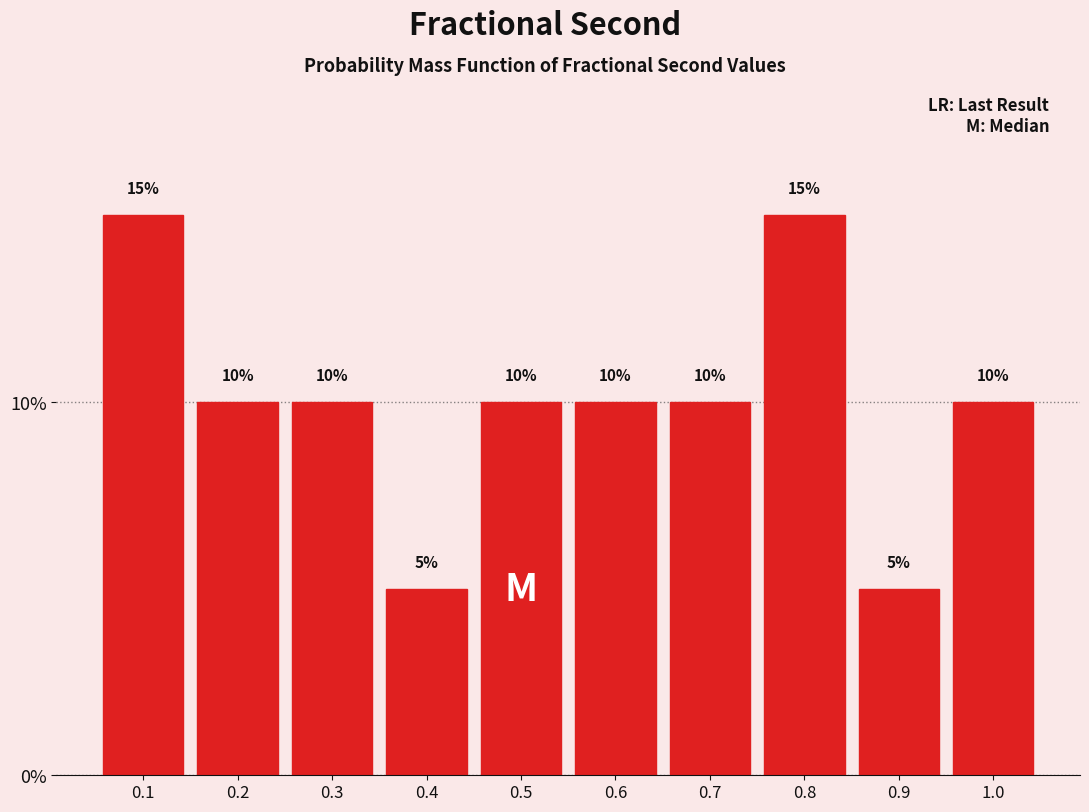

Reading left to right, what are all the values shown in this chart?

15	10	10	5	10	10	10	15	5	10